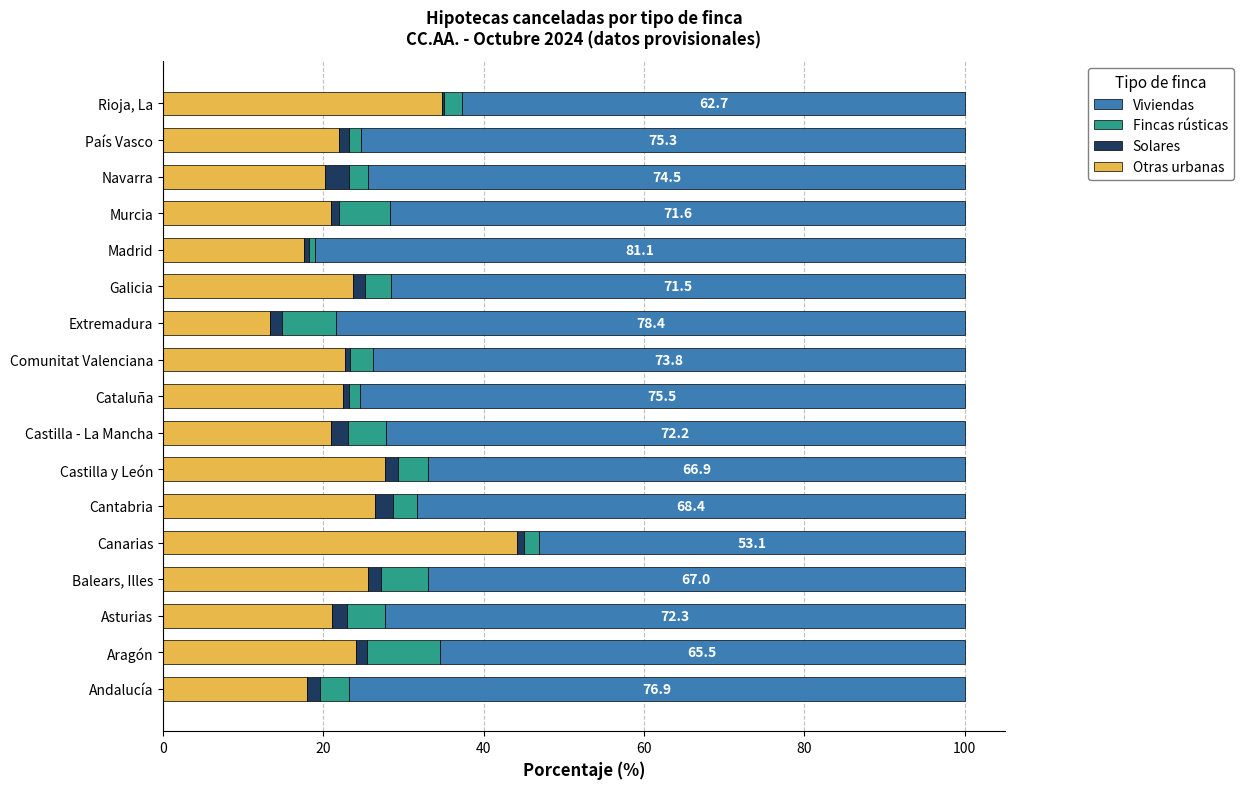

What is the total value across all series at Castilla - La Mancha?

100.0